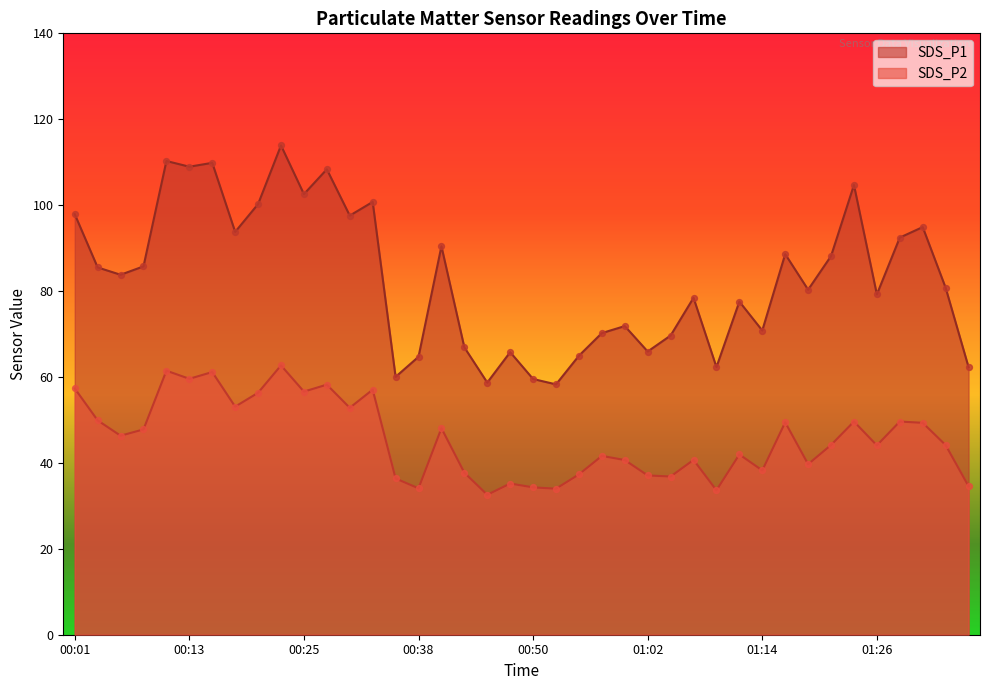

Which series reaches the maximum Y coordinate?

SDS_P1